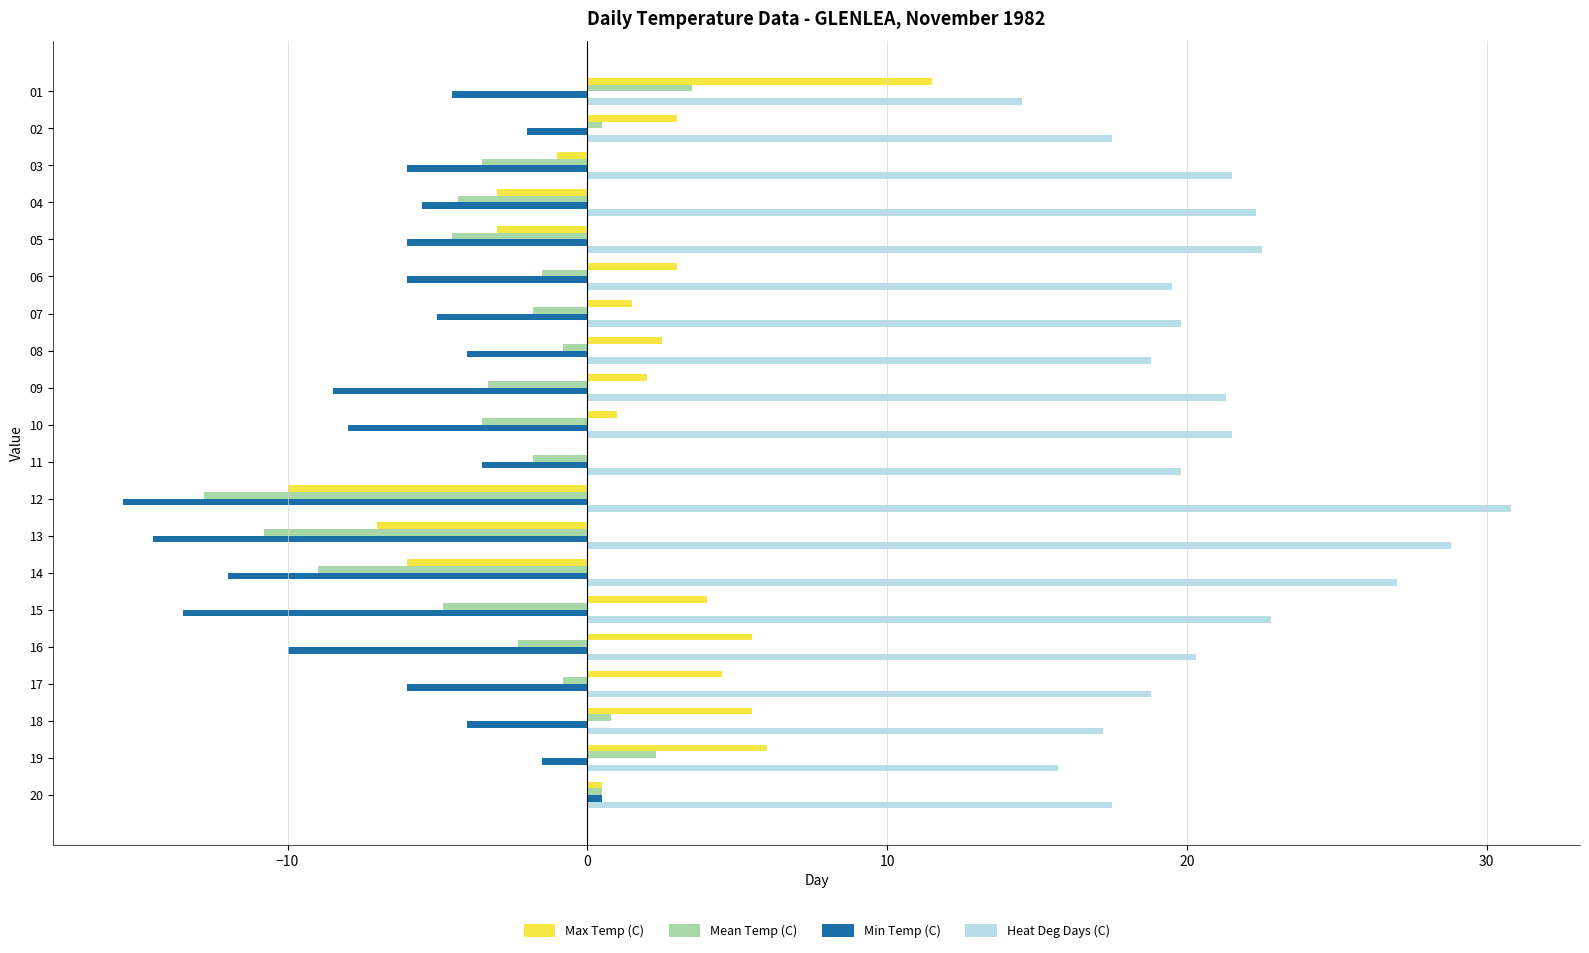

What is the highest value of the Mean Temp (C) series?

3.5